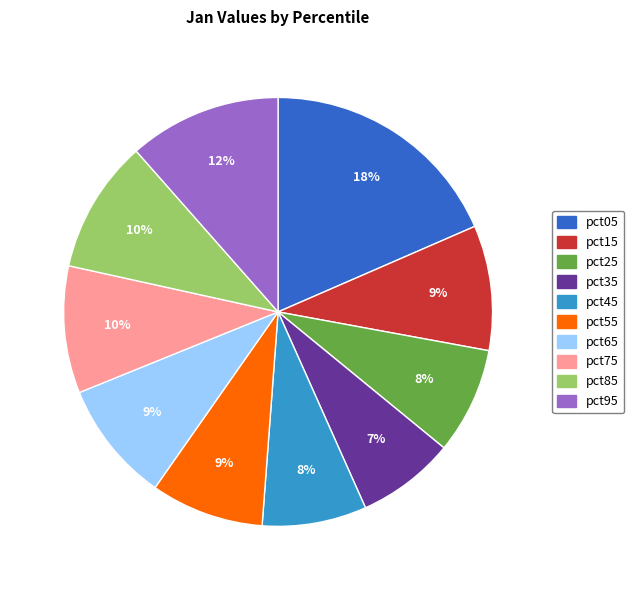

What is the largest slice in the pie chart?

pct05